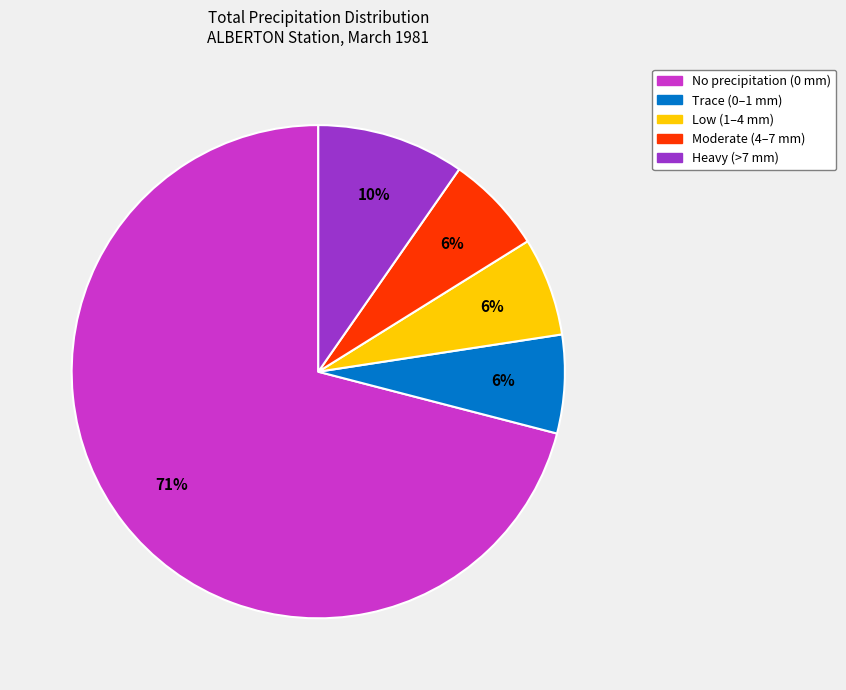

Is it true that Trace (0–1 mm) is 1% of the pie?

False